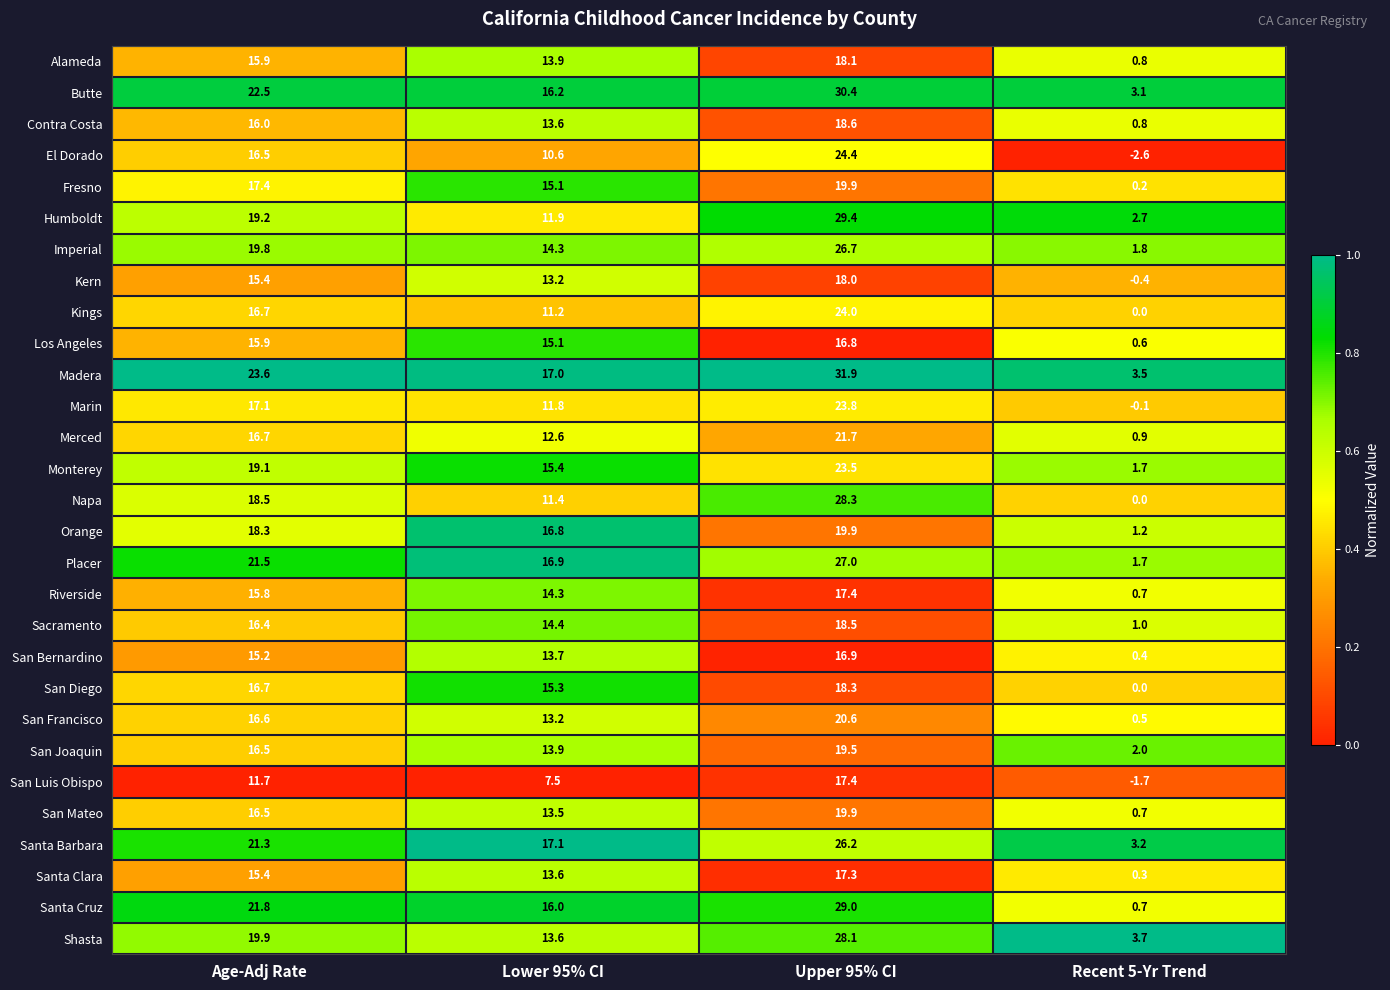

What is the spread (max minus min) of values at Lower 95% CI?

9.6